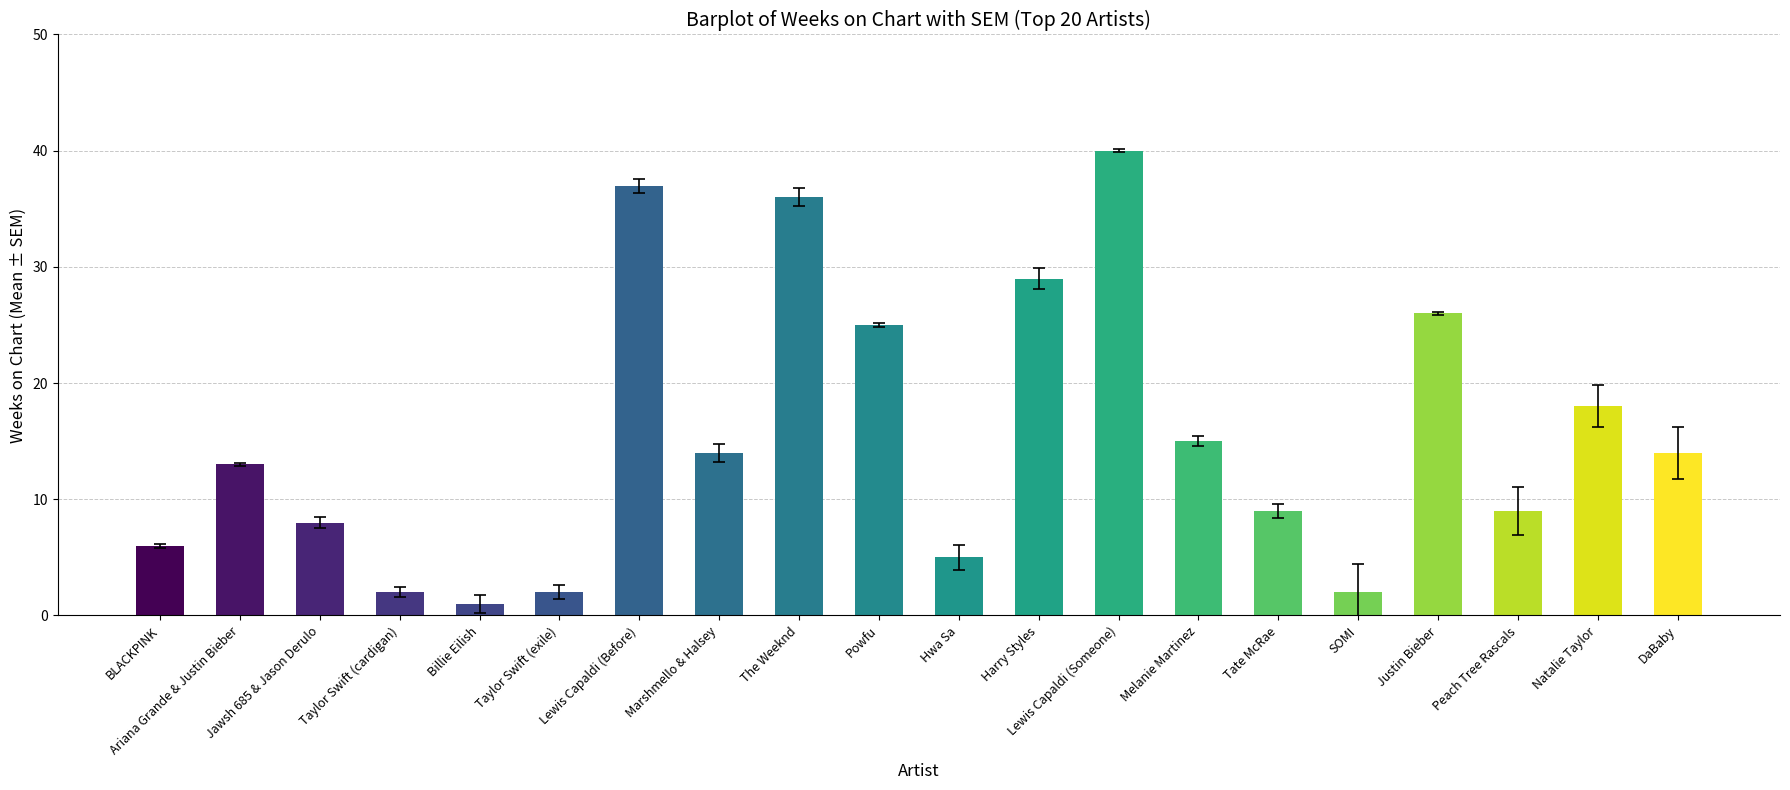

Reading left to right, what are all the values shown in this chart?

6	13	8	2	1	2	37	14	36	25	5	29	40	15	9	2	26	9	18	14